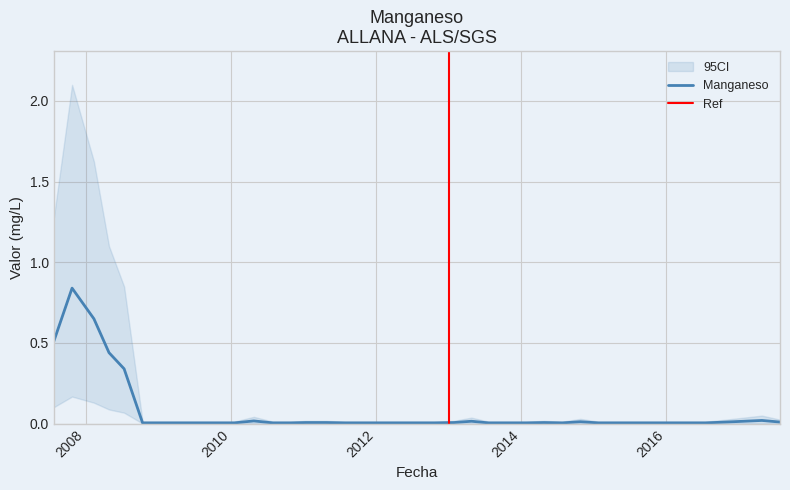

What is the change in value from 2008-02-11 to 2012-04-23?

-0.6